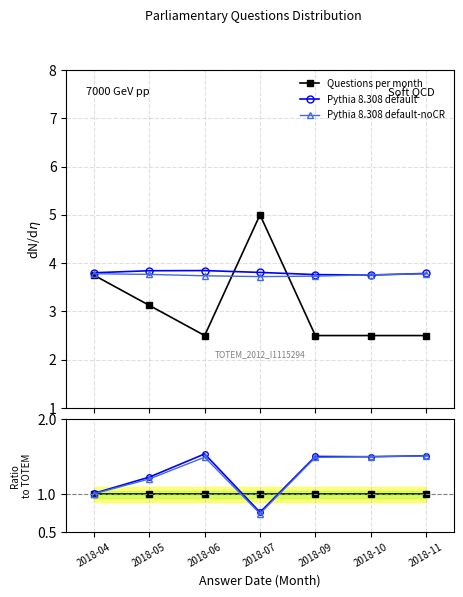

What is the spread (max minus min) of values at 2018-07?

0.3